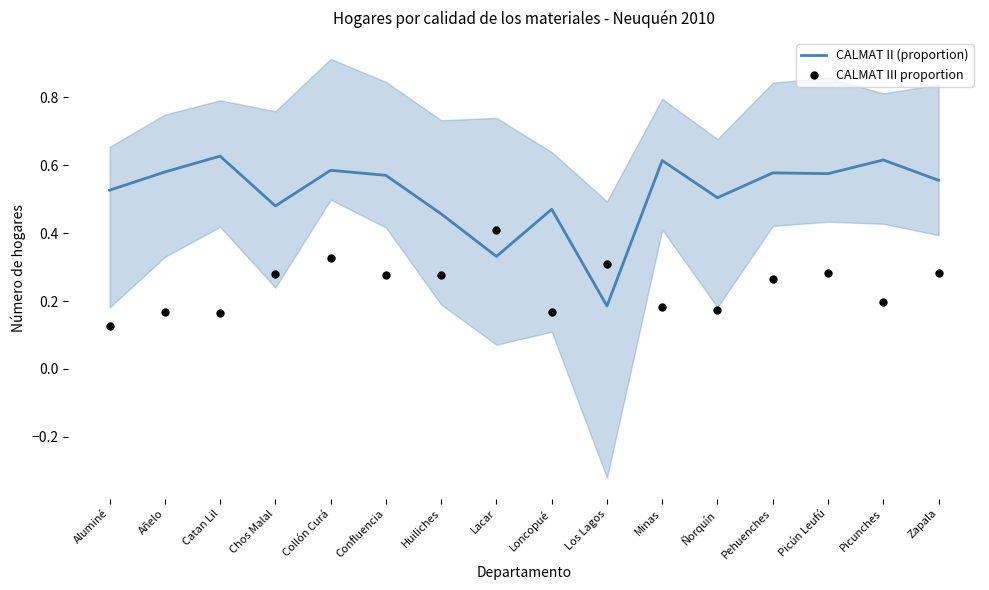

Which series has the largest total across all categories?

CALMAT II (proportion)